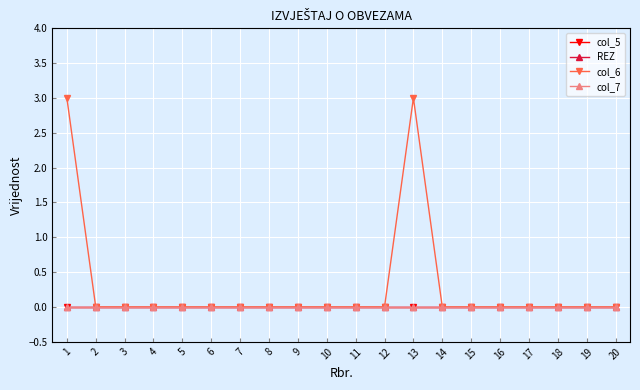

Does the chart have visible grid lines?

Yes